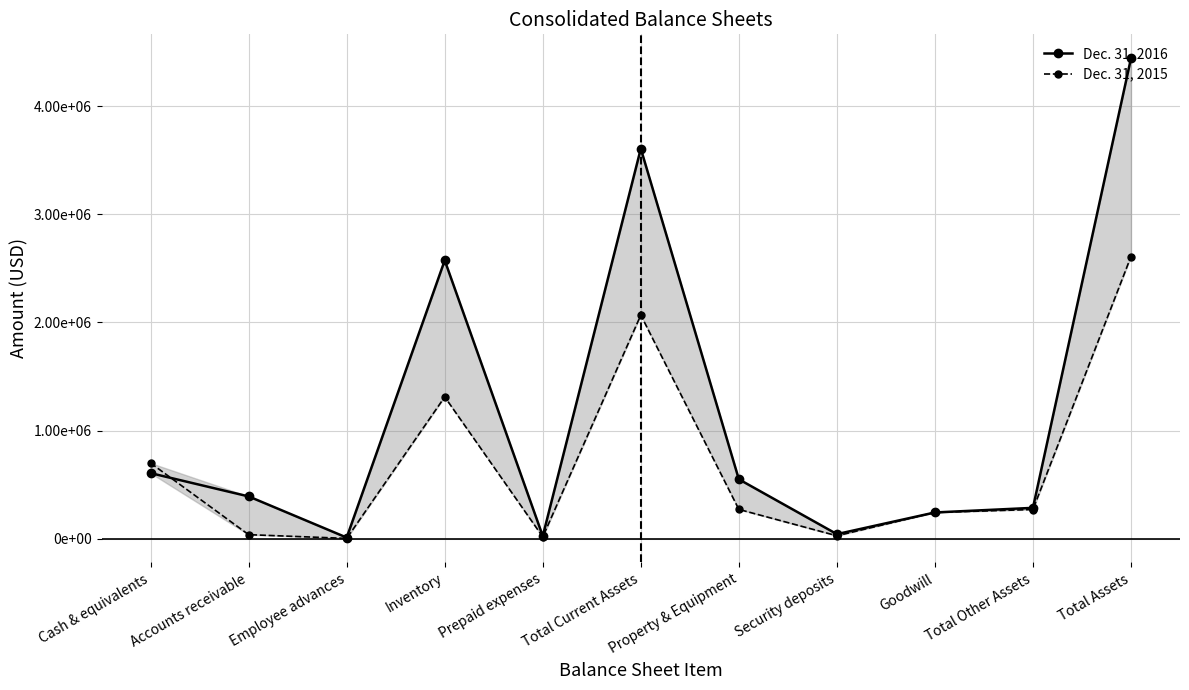

Rank the categories by Dec. 31, 2016 value from lowest to highest.

Employee advances, Prepaid expenses, Security deposits, Goodwill, Total Other Assets, Accounts receivable, Property & Equipment, Cash & equivalents, Inventory, Total Current Assets, Total Assets